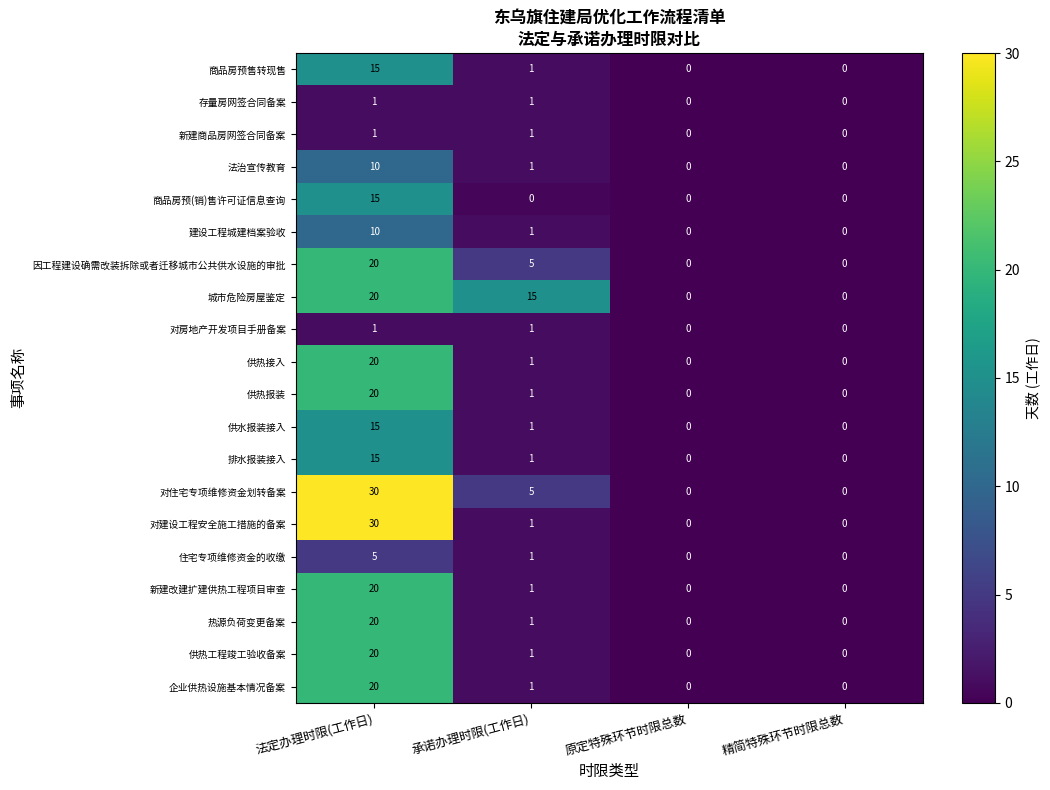

At which category is the sum across all series the highest?

法定办理时限(工作日)